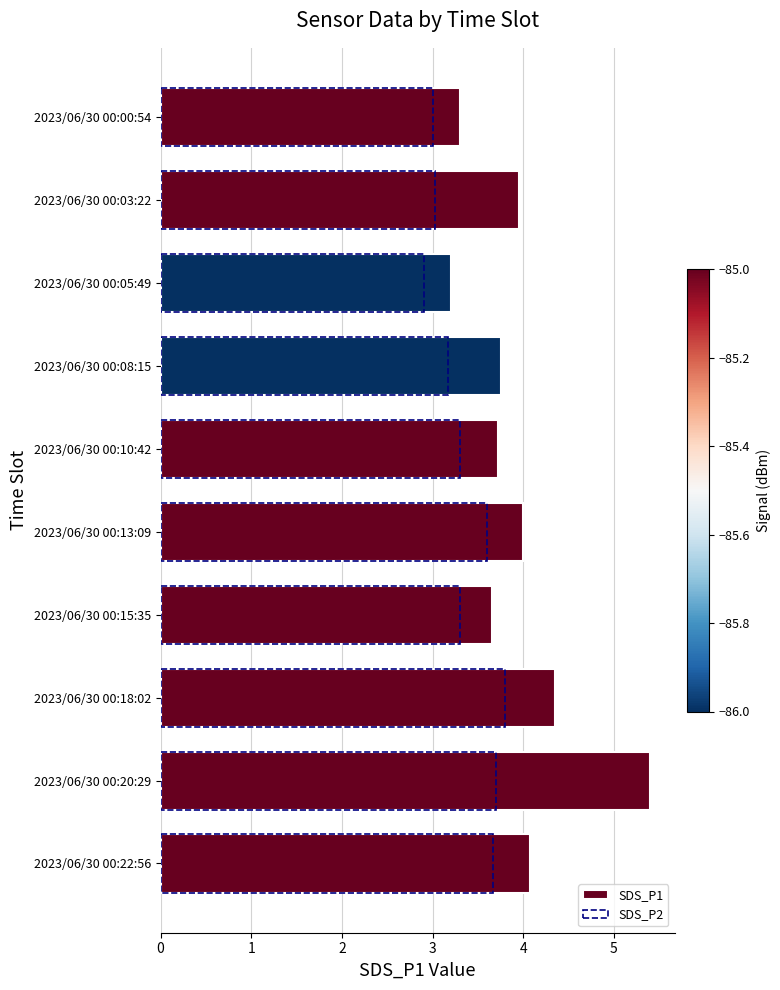

How many data points in SDS_P2 are less than 3?

1